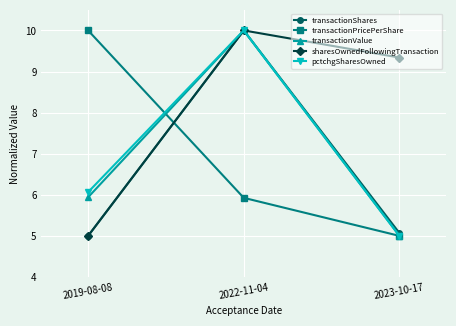

What is the maximum value for transactionValue?

10.0